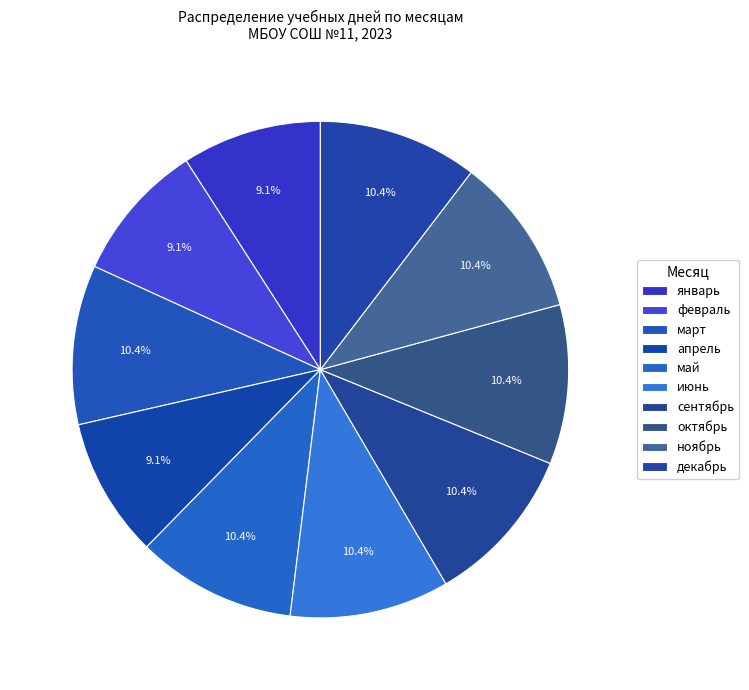

Is there a majority slice in this chart?

No